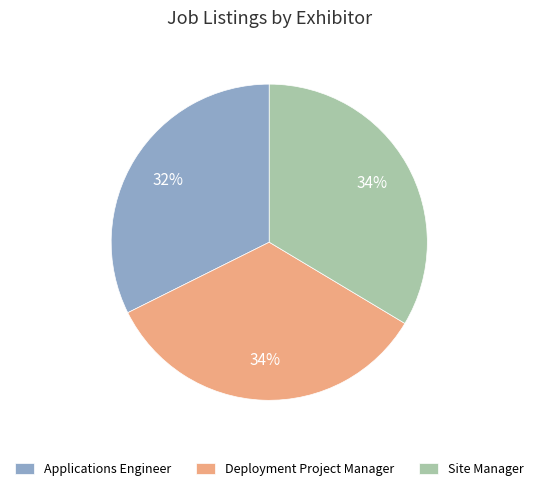

To the nearest percent, what percentage of the pie is Deployment Project Manager?

34%